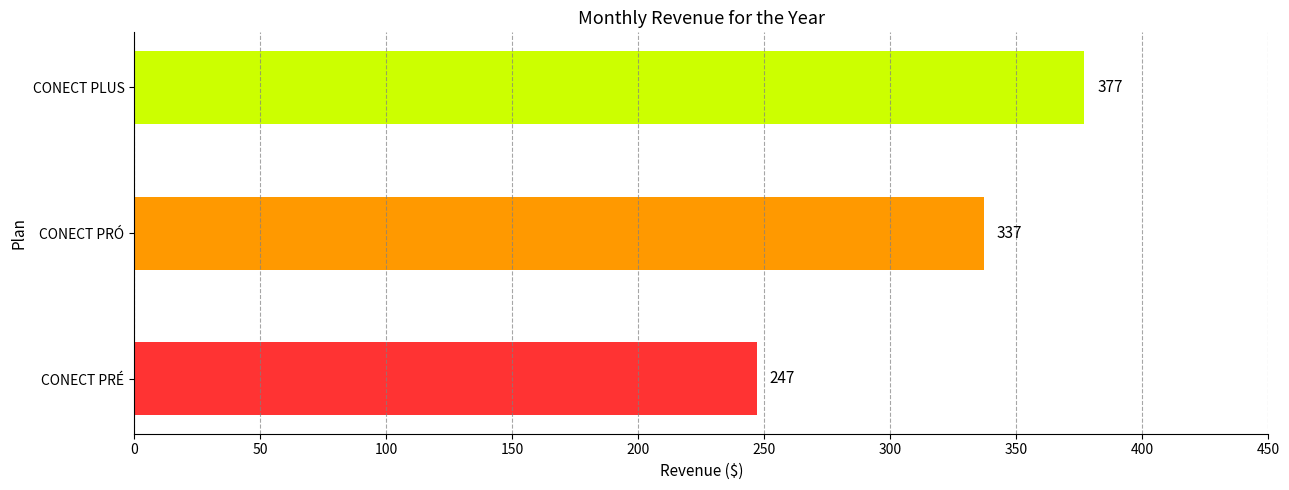

What is the change in value from CONECT PRÉ to CONECT PLUS?

+130